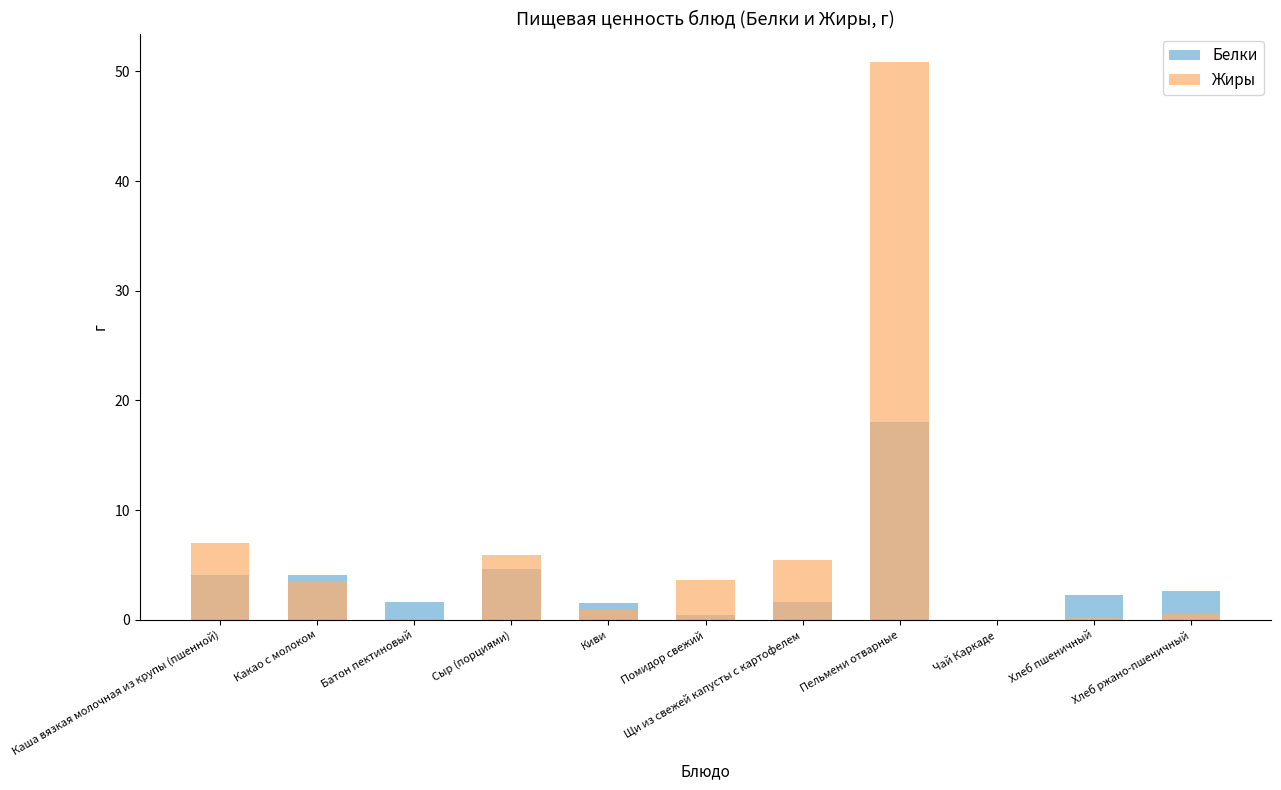

What is the maximum value for Жиры?

50.9